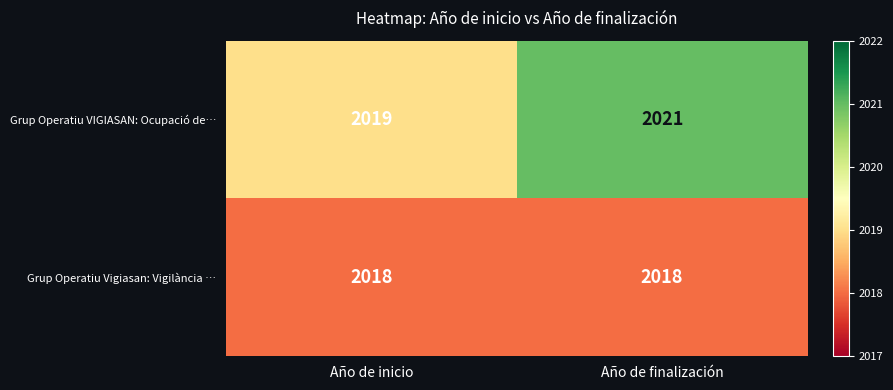

The Grup Operatiu VIGIASAN: Ocupació de… series shows 2021 at Año de finalización. True or false?

True